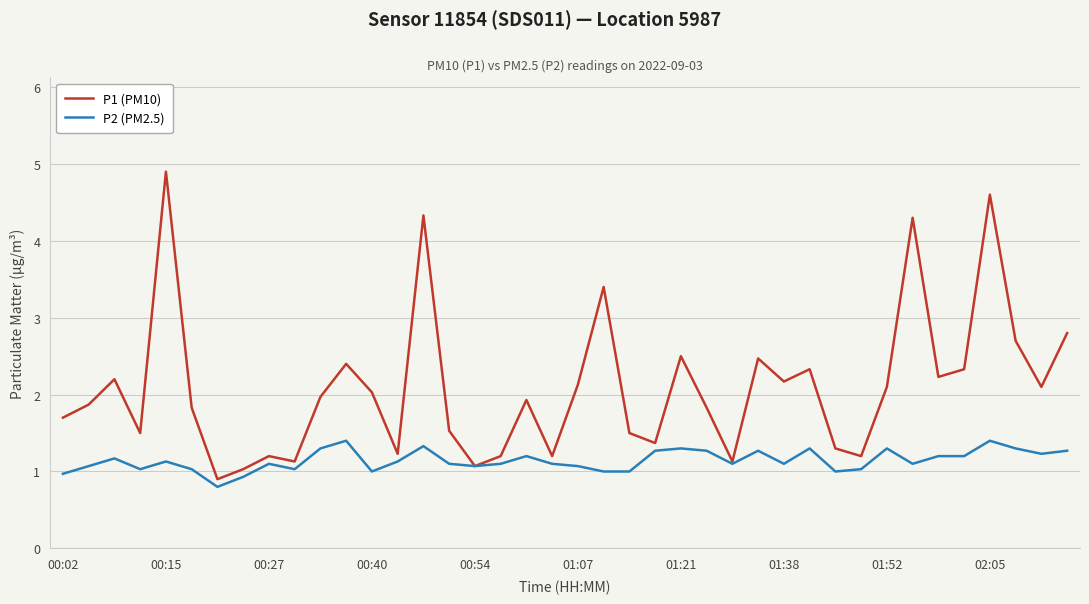

List the series in order of their overall mean, lowest first.

P2 (PM2.5), P1 (PM10)